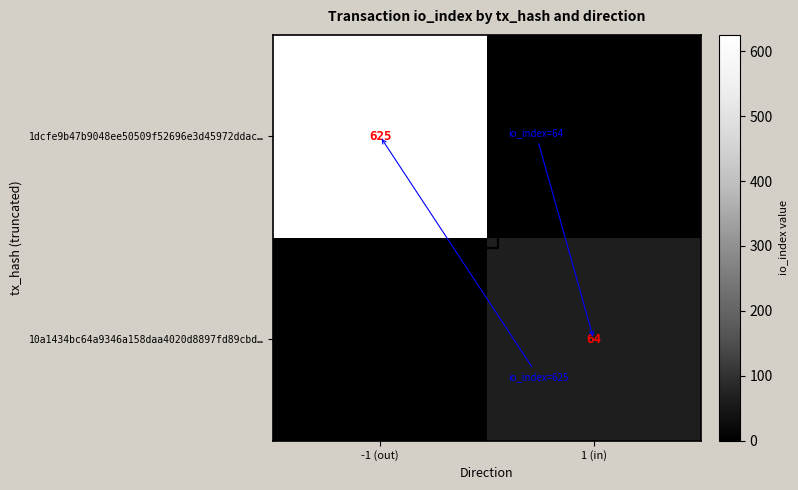

Is the value of 10a1434bc64a9346a158daa4020d8897fd89cbd… at 1 (in) greater than the value of 1dcfe9b47b9048ee50509f52696e3d45972ddac… at -1 (out)?

No